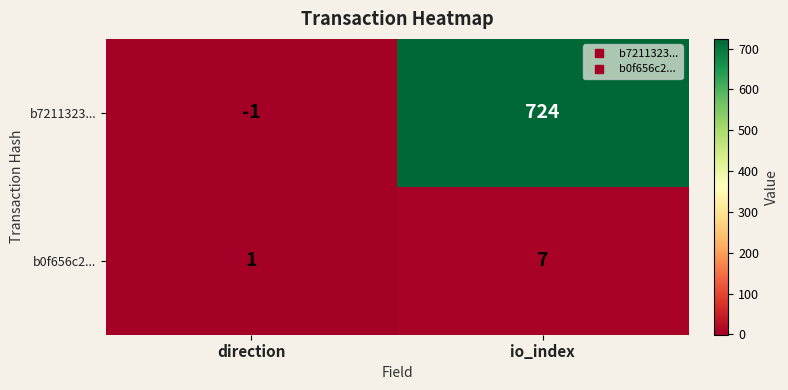

At which category does the chart reach its peak across all series?

io_index